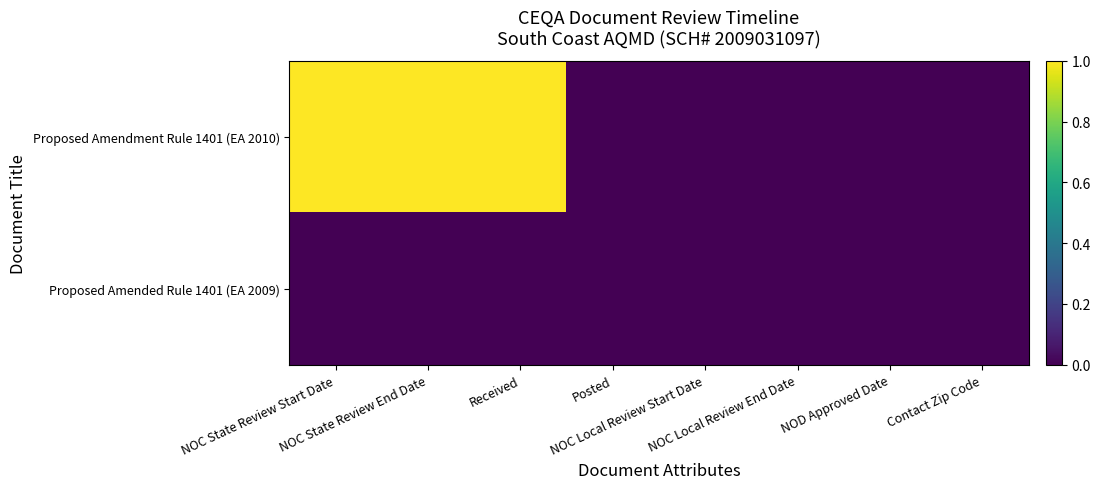

Reading right to left, list all the values displayed in this chart.

Proposed Amendment Rule 1401 (EA 2010): Contact Zip Code=0	NOD Approved Date=0	NOC Local Review End Date=0	NOC Local Review Start Date=0	Posted=0	Received=1	NOC State Review End Date=1	NOC State Review Start Date=1
Proposed Amended Rule 1401 (EA 2009): Contact Zip Code=0	NOD Approved Date=0	NOC Local Review End Date=0	NOC Local Review Start Date=0	Posted=0	Received=0	NOC State Review End Date=0	NOC State Review Start Date=0